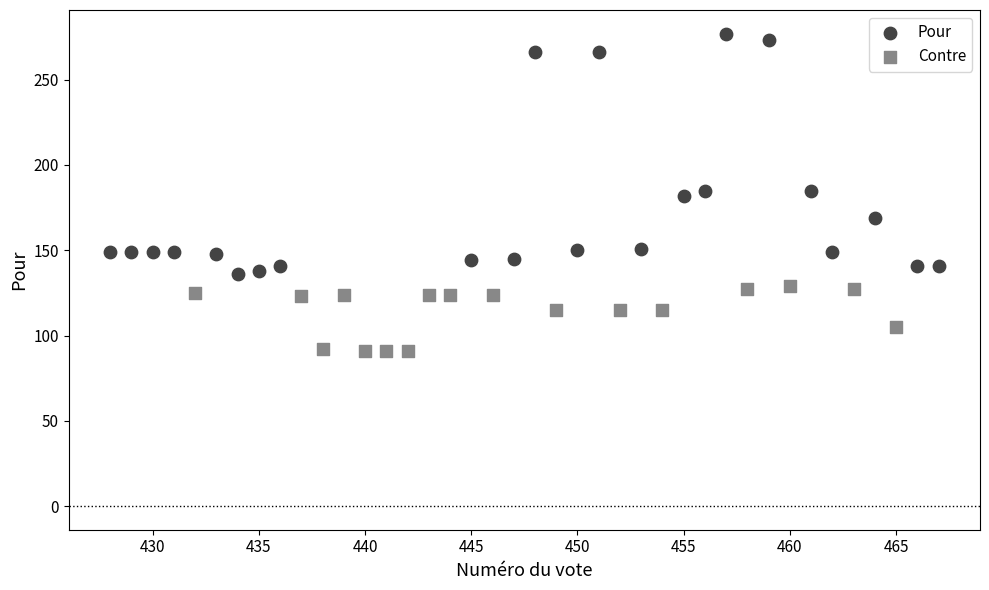

Which series contains the highest Y value?

Pour